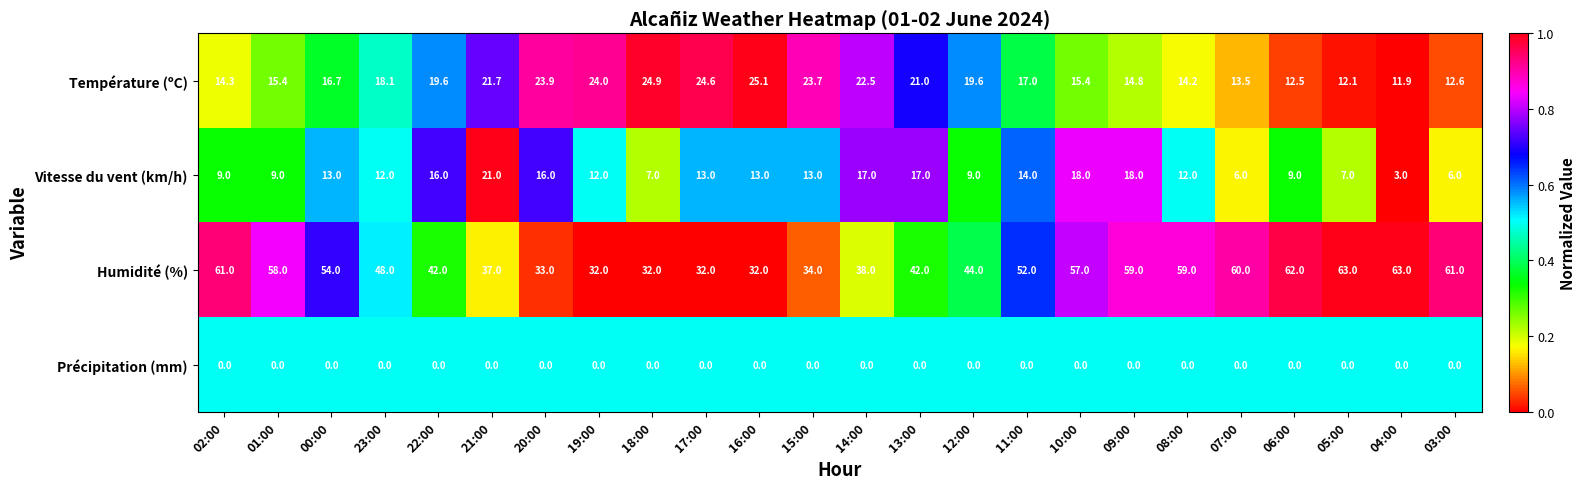

What is the sum of the Humidité (%) values at 21:00 and 10:00?

94.0